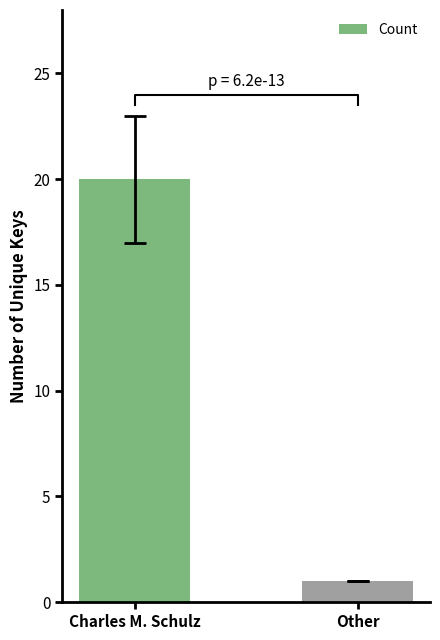

What position from the right is Charles M. Schulz?

2